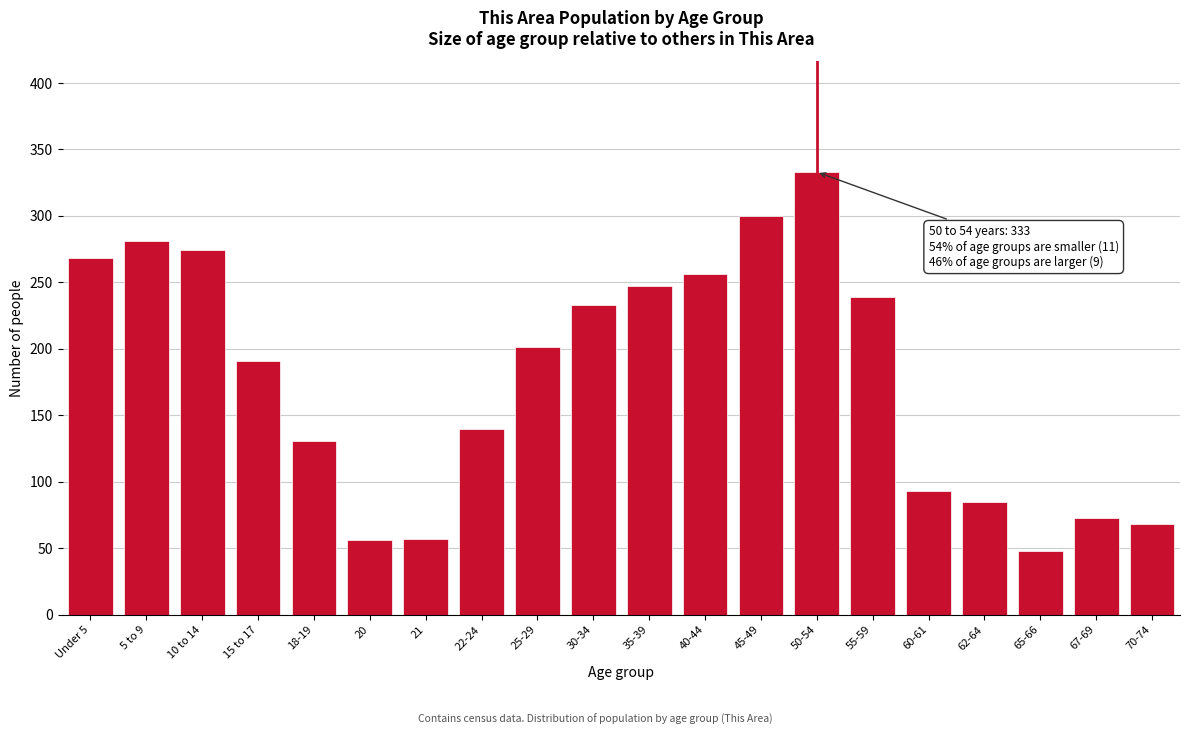

What is the ratio of the value at 67-69 to the value at 60-61?

0.8